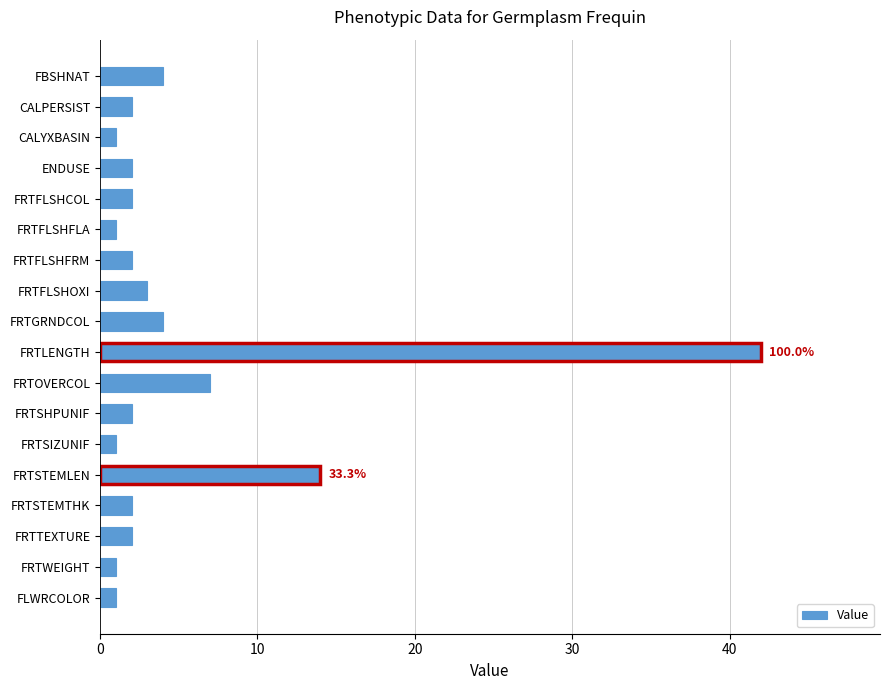

What is the label of the 2nd bar from the top?

CALPERSIST